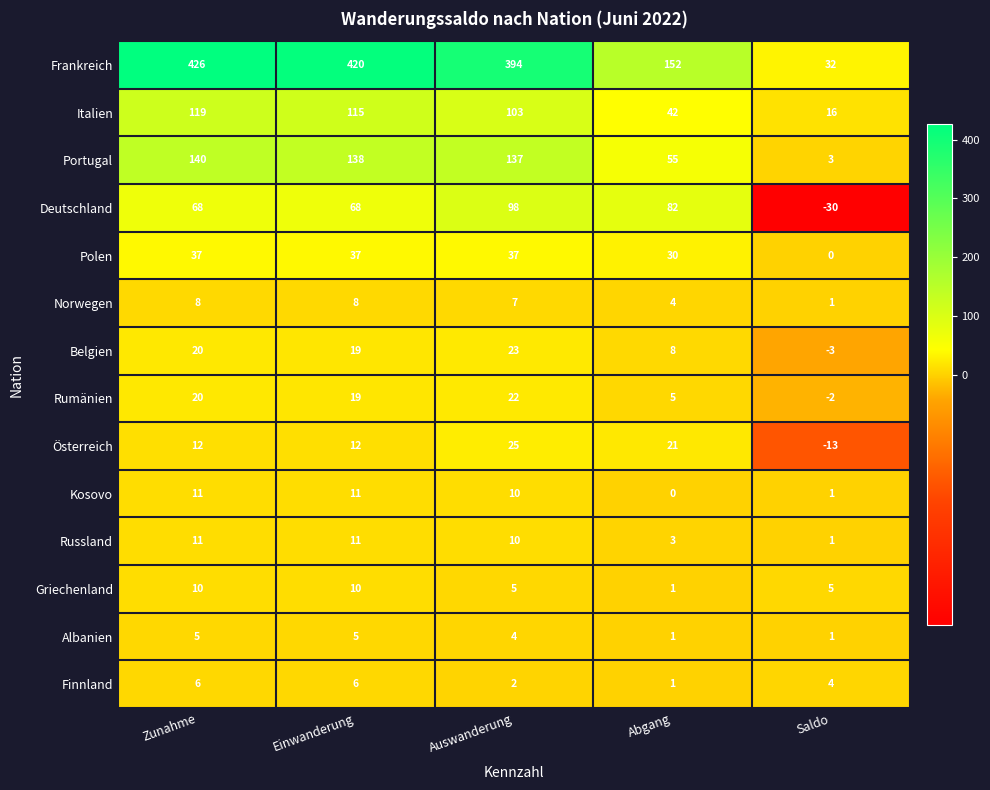

What is the difference between the second highest and second lowest values in the Kosovo series?

10